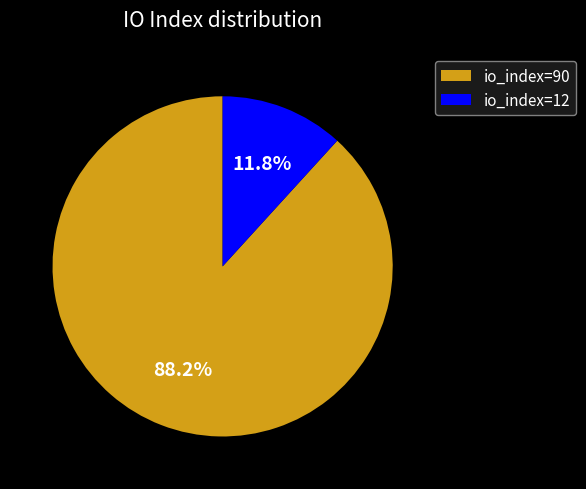

Is there any slice that represents more than half of the pie?

Yes